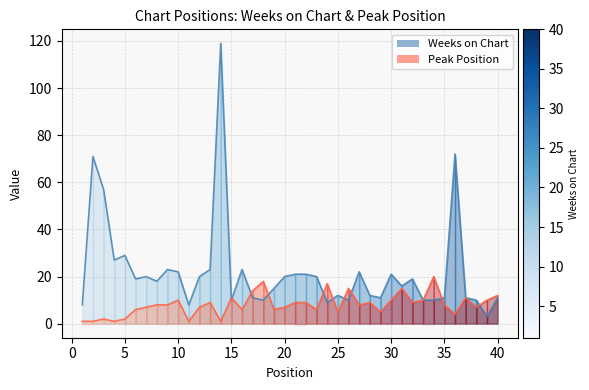

The value of Weeks on Chart at 13 is 23. True or false?

True